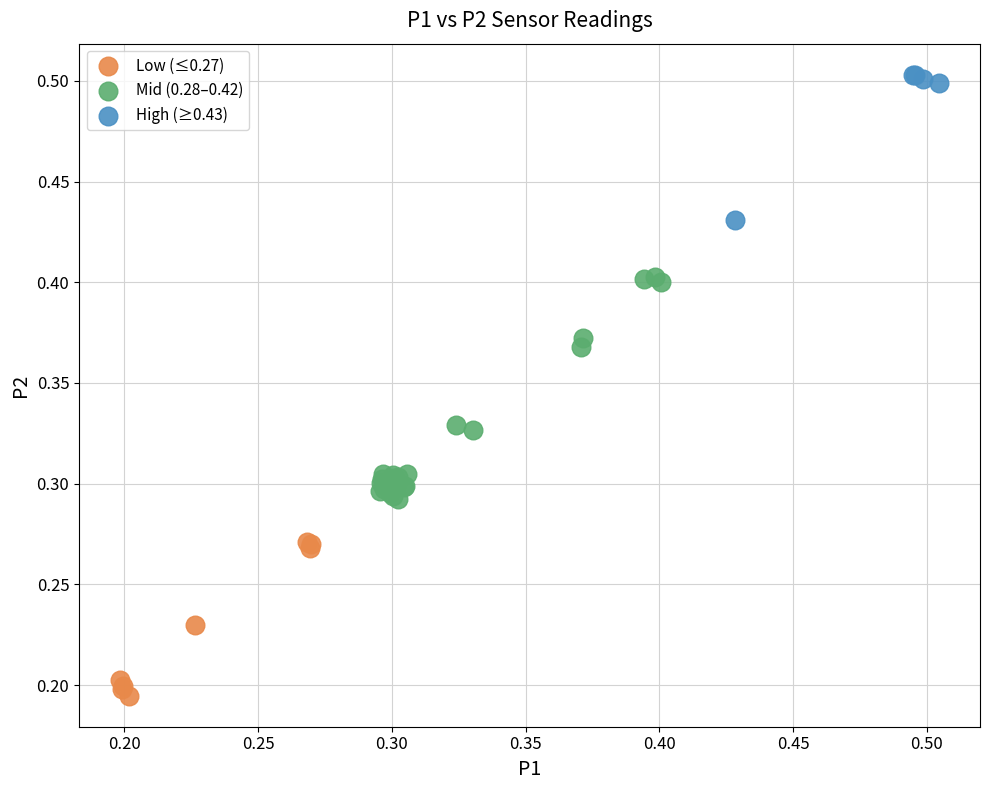

What are all the series names shown in the legend?

Low (≤0.27), Mid (0.28–0.42), High (≥0.43)